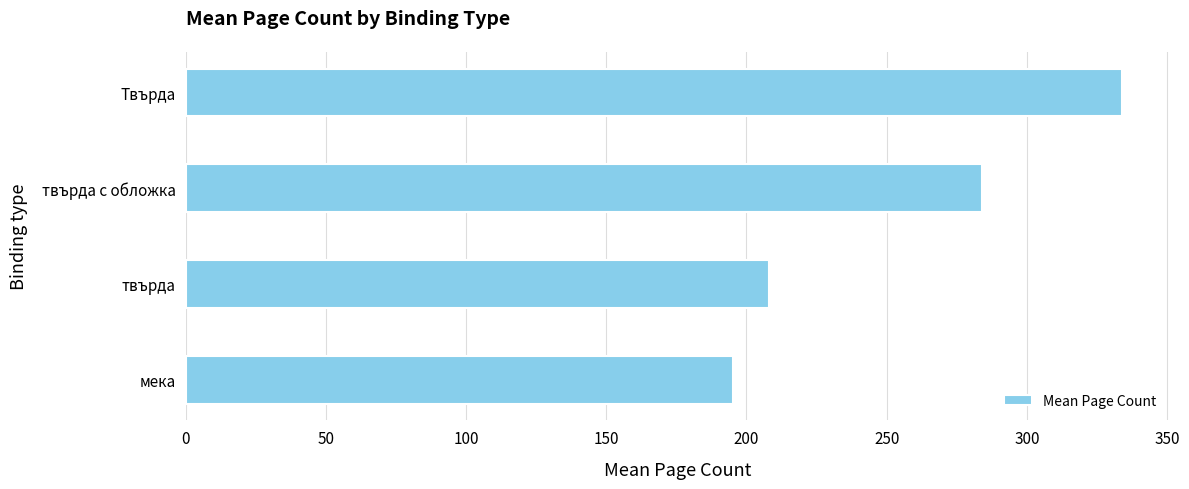

Between Твърда and твърда с обложка, which is larger?

Твърда